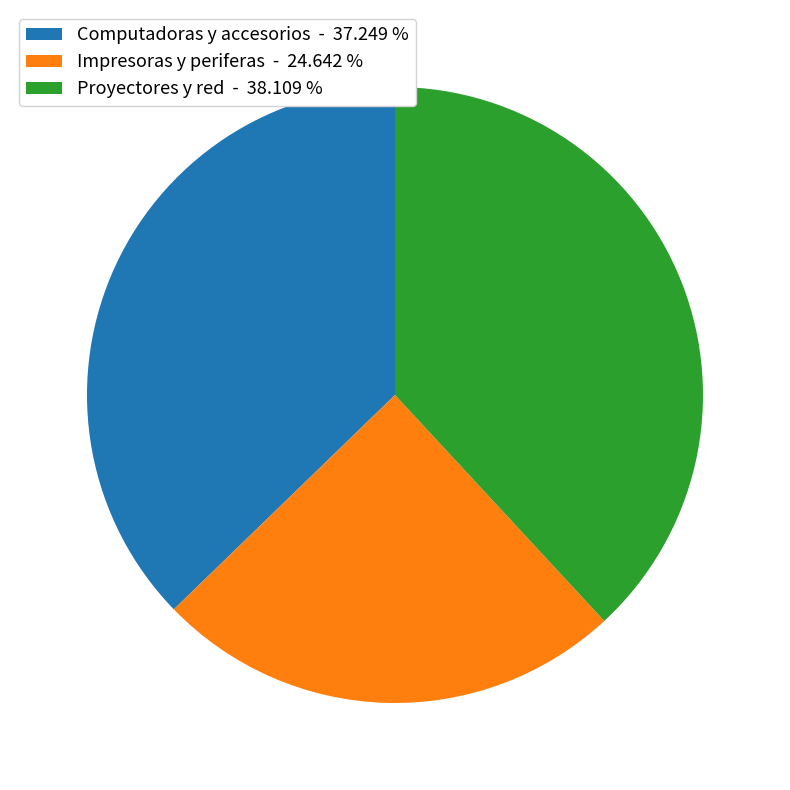

Approximately how many times larger is the value at Impresoras y periferas - 24.642 % compared to Proyectores y red - 38.109 %?

0.6